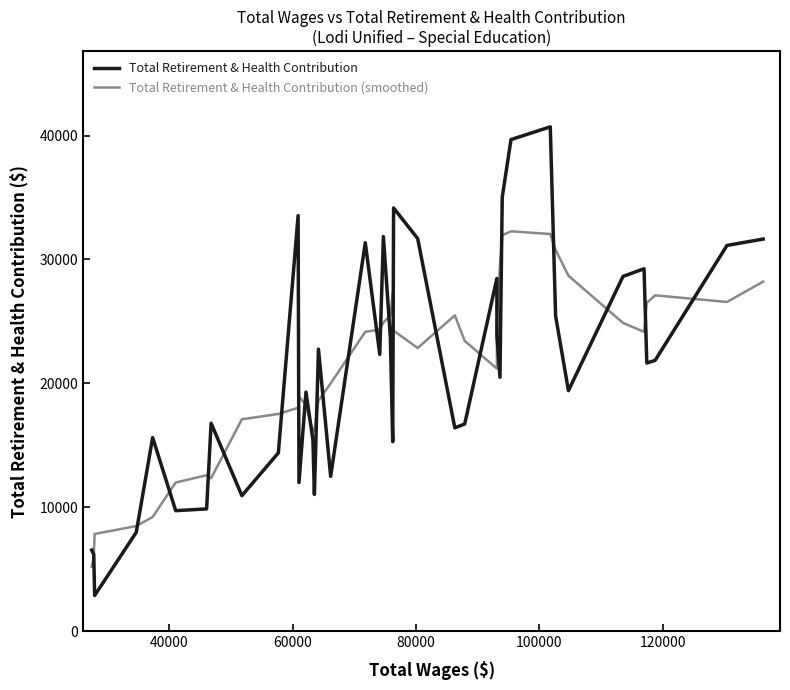

What is the difference between the maximum and minimum values in the Total Retirement & Health Contribution series?

37836.0